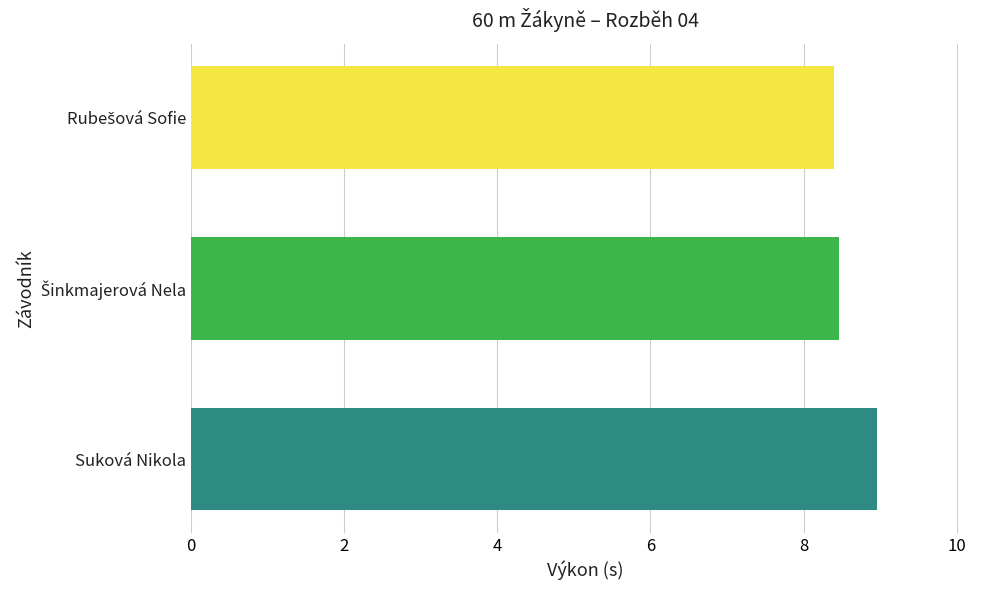

How many bars are there in total?

3